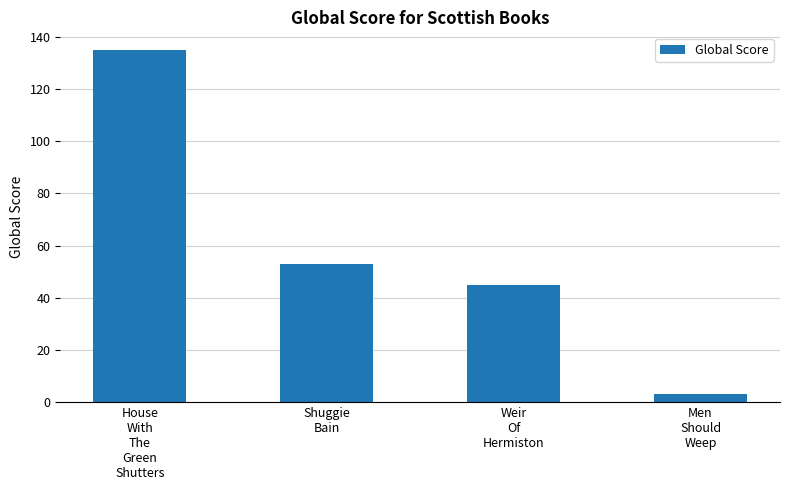

Reading right to left, extract all data points from this chart.

Men
Should
Weep=3	Weir
Of
Hermiston=45	Shuggie
Bain=53	House
With
The
Green
Shutters=135